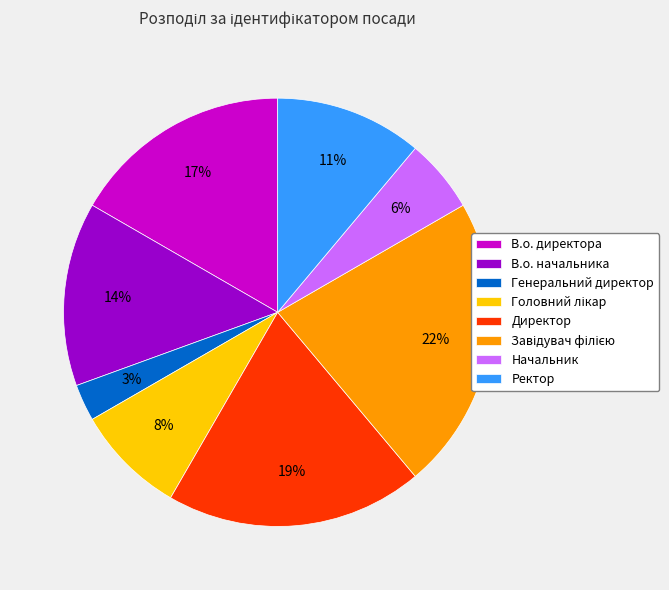

What is the smallest slice in the pie chart?

Генеральний директор